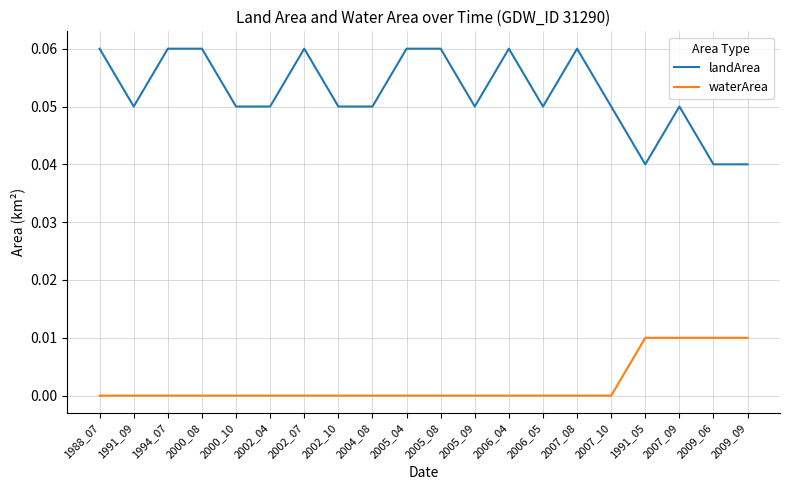

What position from the right is 2002_10?

13